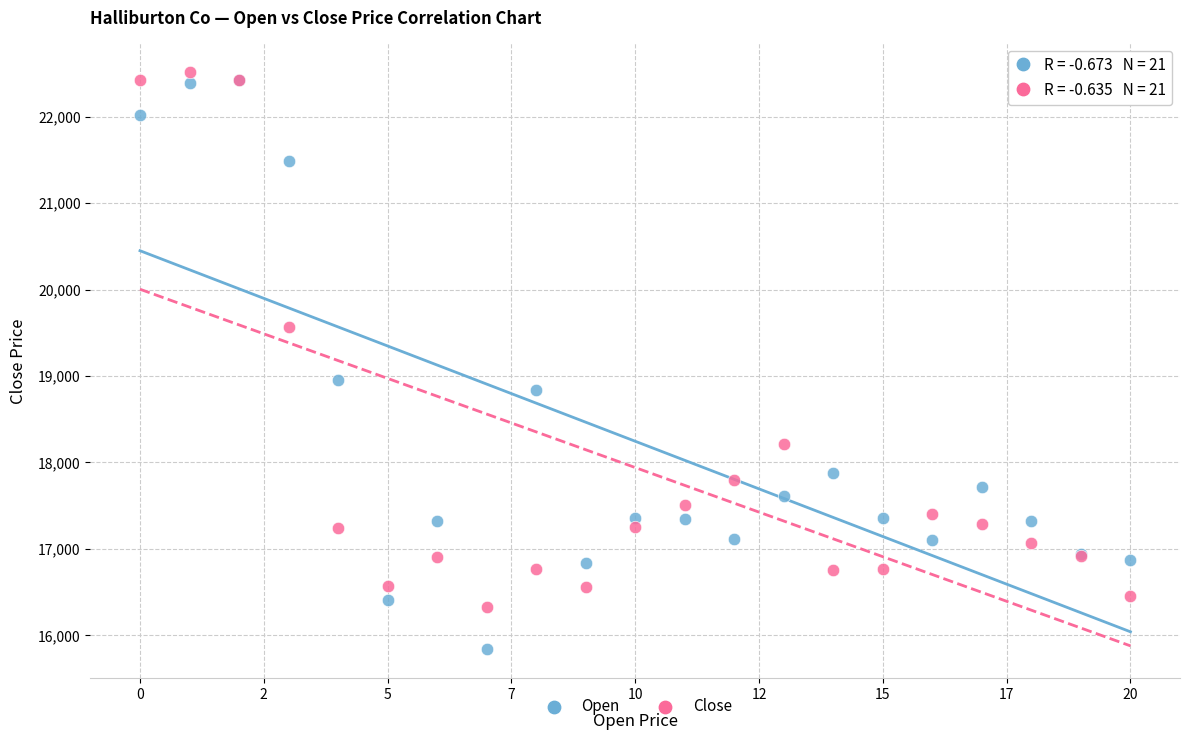

What are all the series names shown in the legend?

Open, Close